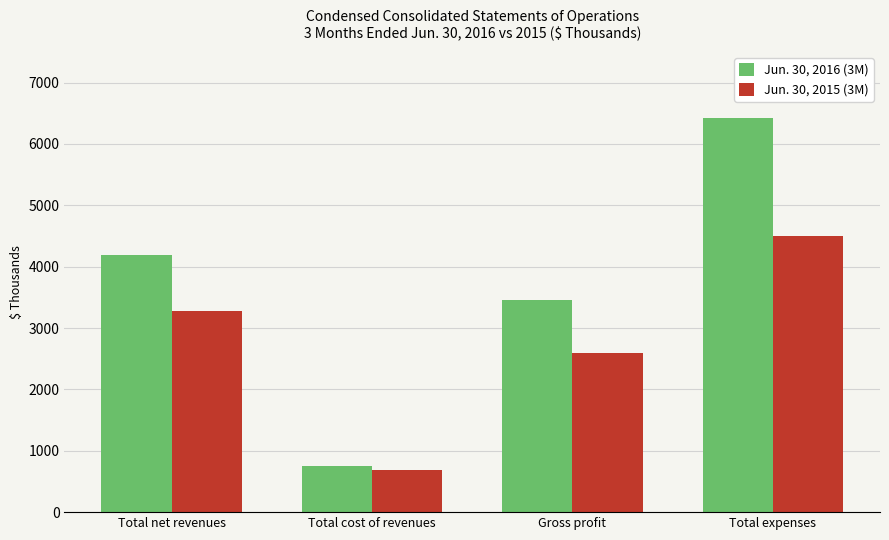

What are all the series names shown in the legend?

Jun. 30, 2016 (3M), Jun. 30, 2015 (3M)